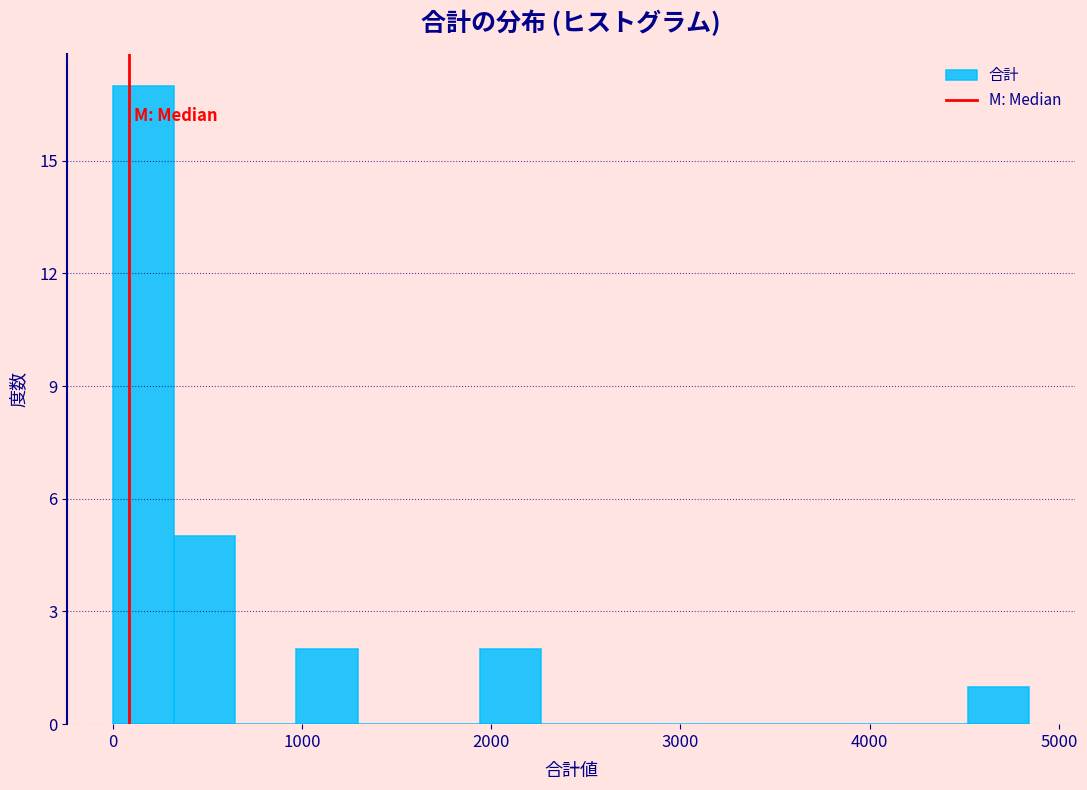

Around what value on the x-axis is the tallest bar? Give the approximate position of its centre, as read against the axis.

200